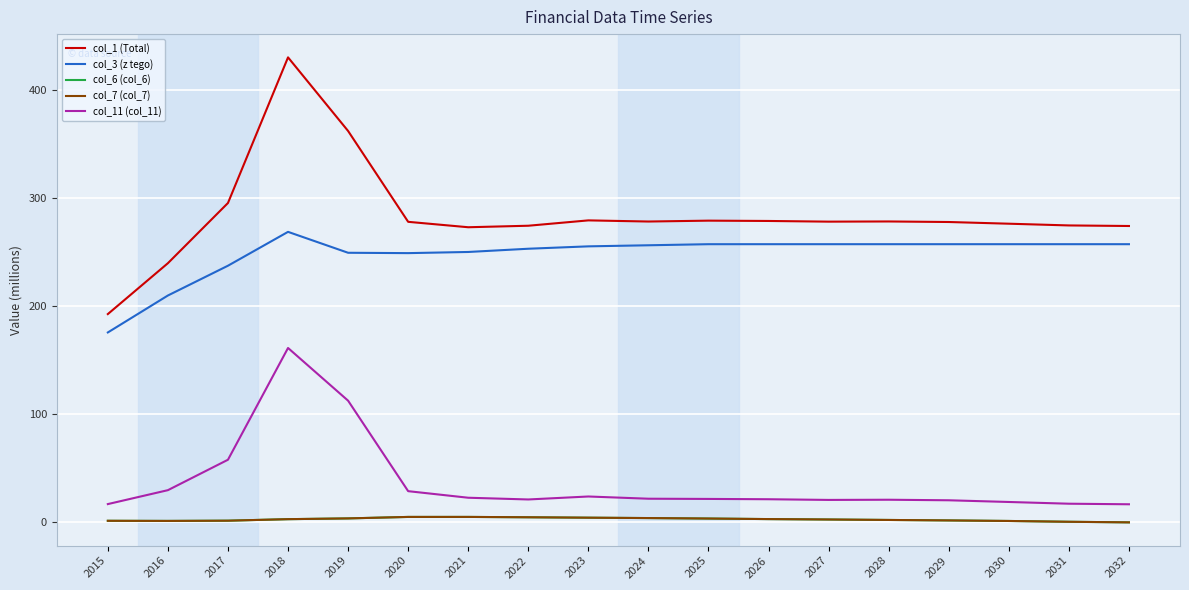

Is this an area chart (filled region under the line)?

No